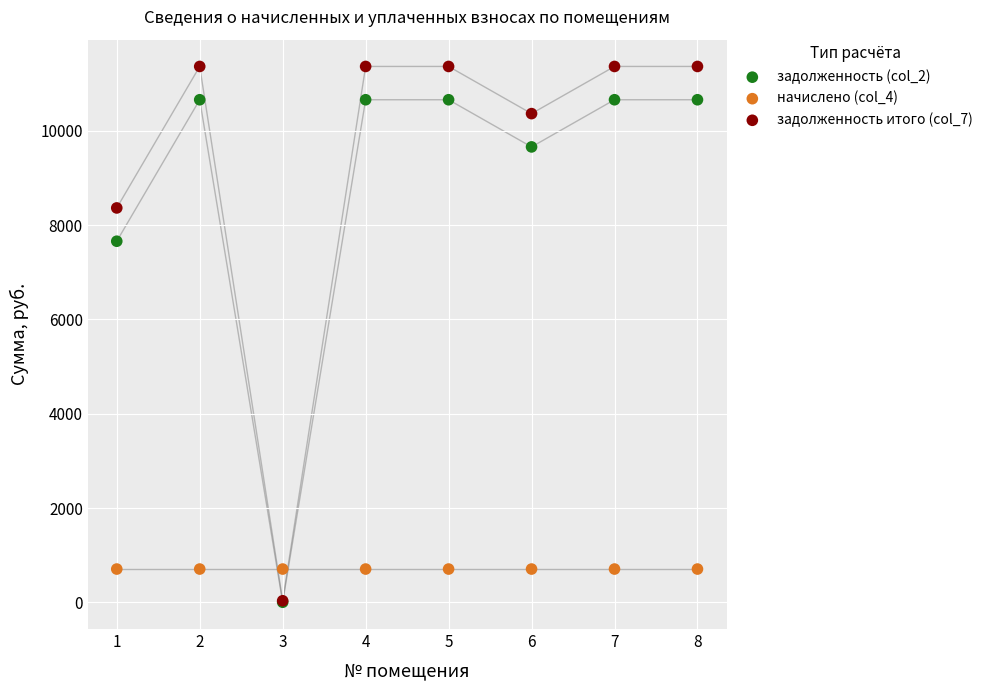

Across all series, what Y value is closest to 5682?

7657.2